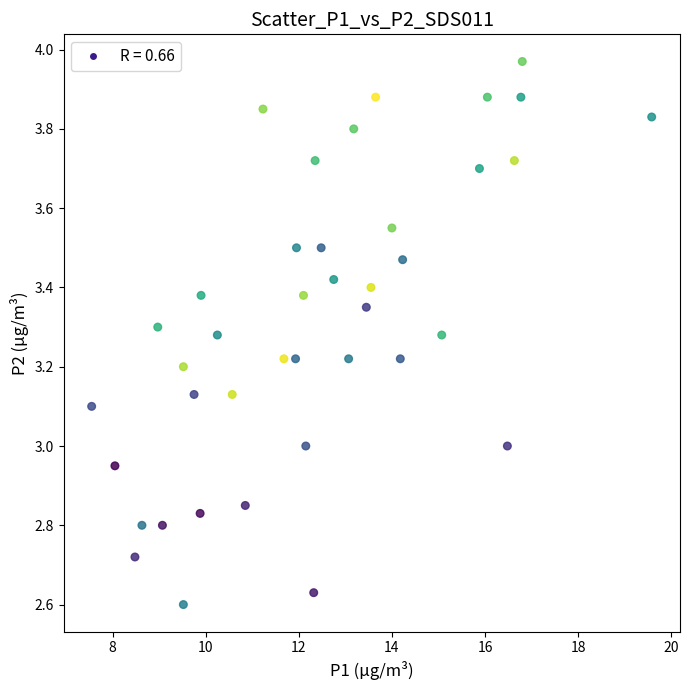

What is the range of Y values (max minus min)?

1.4